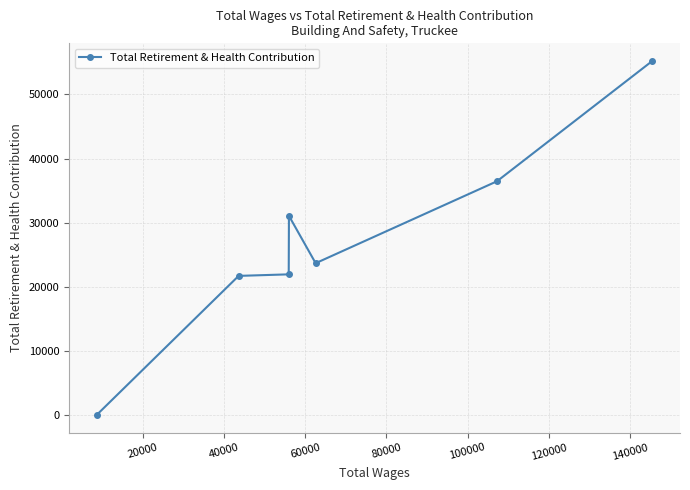

What is the sum of all values?

190019